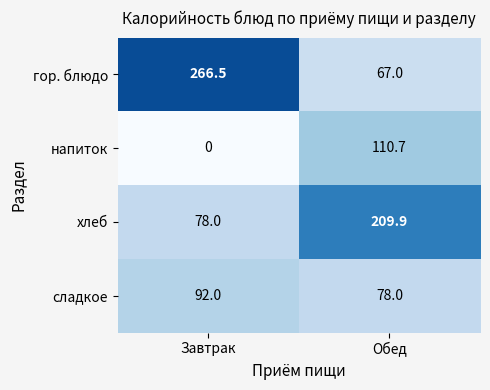

At Завтрак, list the series in order from smallest to largest.

напиток, хлеб, сладкое, гор. блюдо